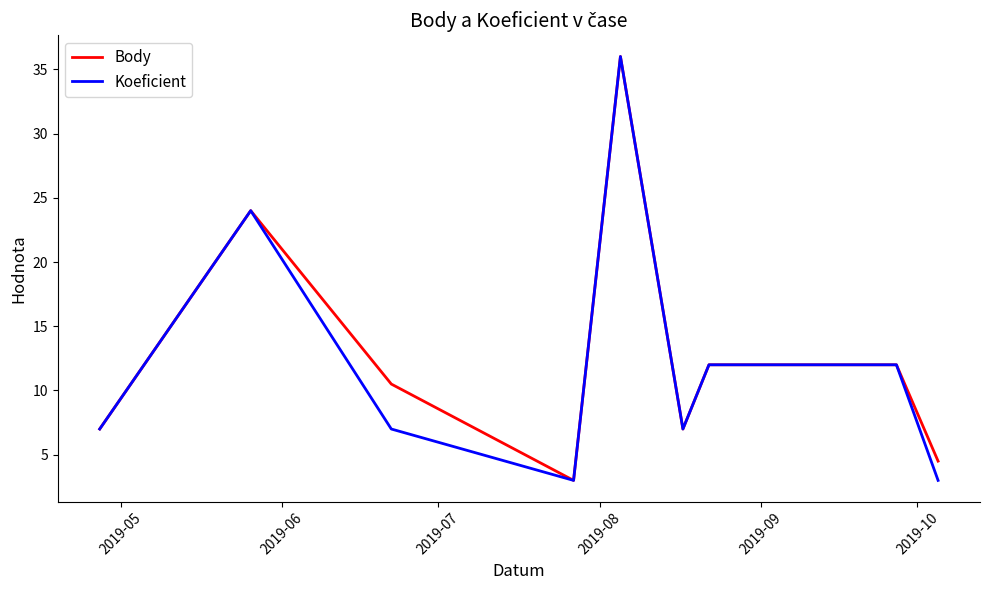

Which series has the largest total across all categories?

Body